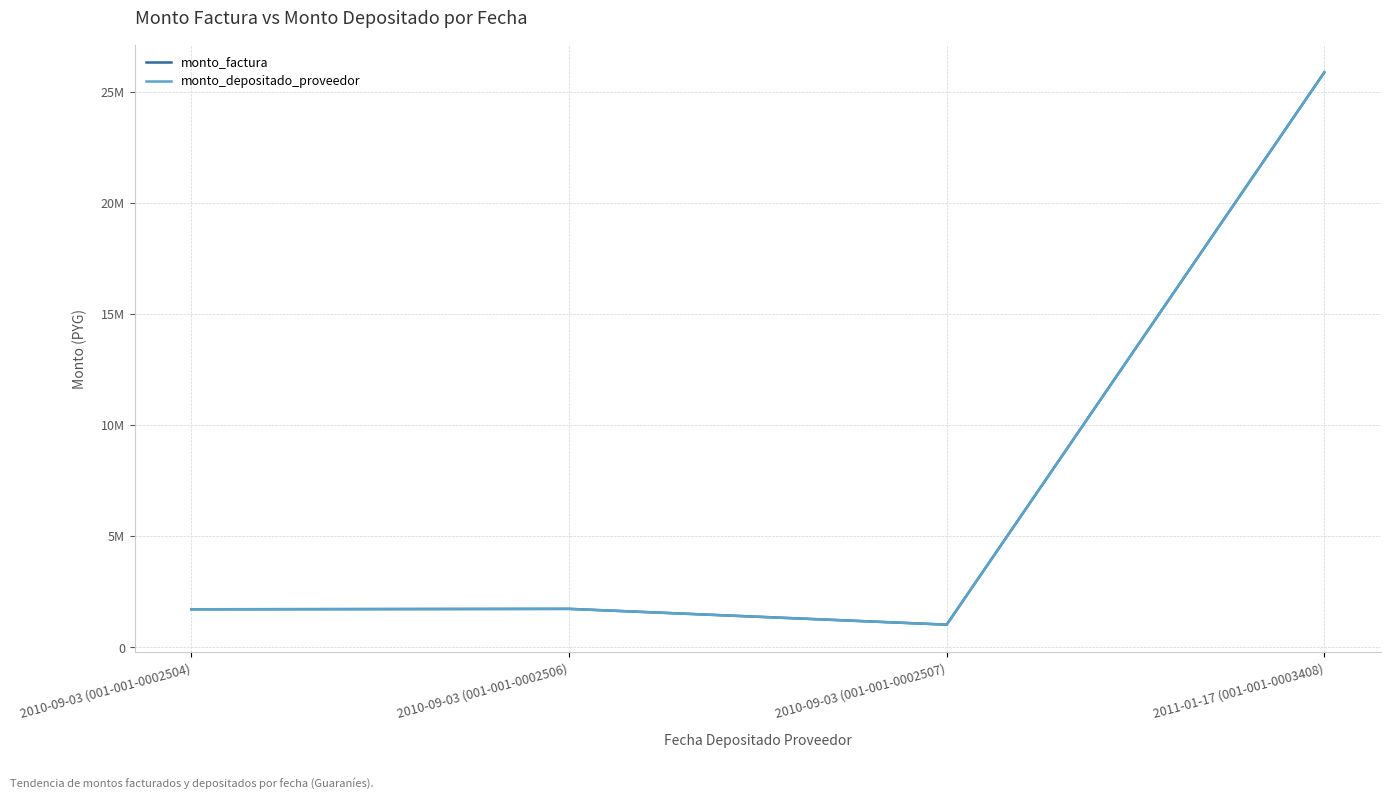

Does the chart have visible grid lines?

Yes